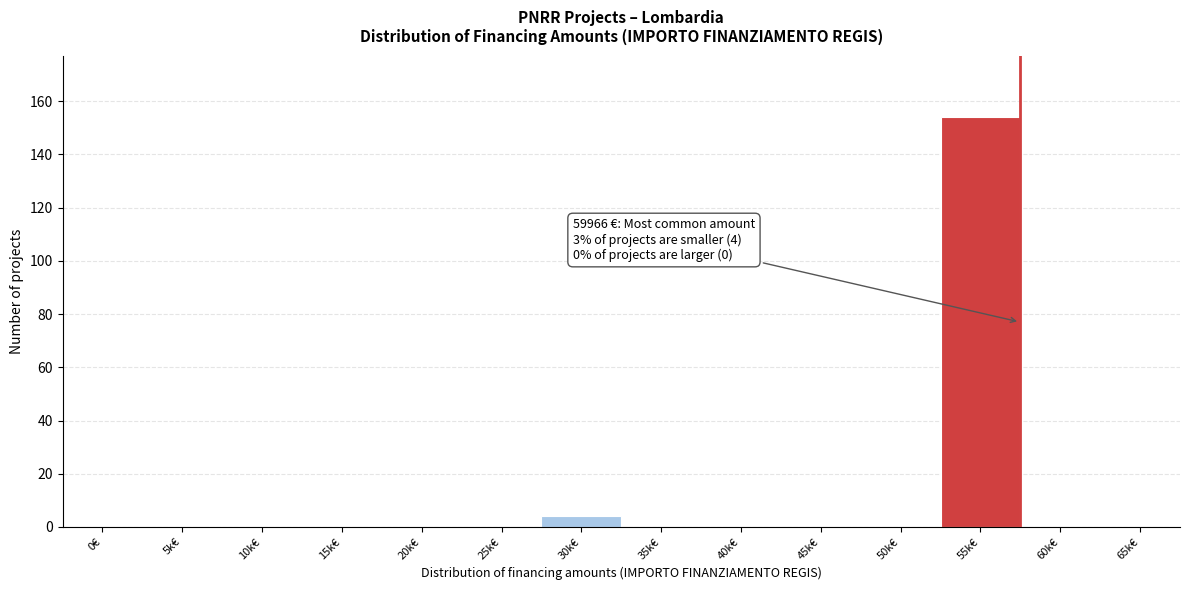

Reading right to left, extract all data points from this chart.

65k€=0	60k€=0	55k€=154	50k€=0	45k€=0	40k€=0	35k€=0	30k€=4	25k€=0	20k€=0	15k€=0	10k€=0	5k€=0	0€=0